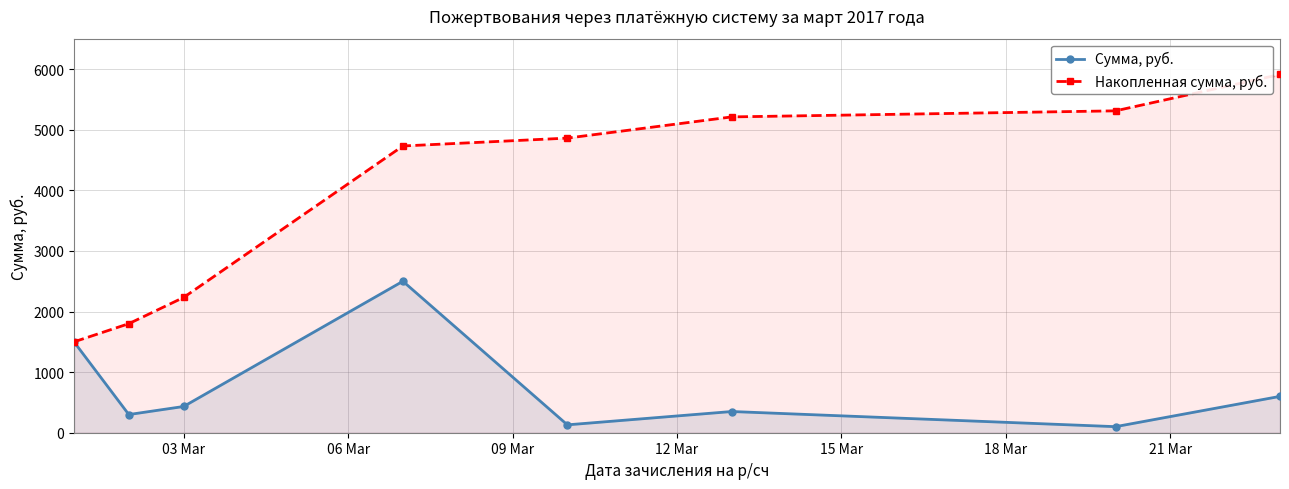

Which series has the widest spread of values?

Накопленная сумма, руб.